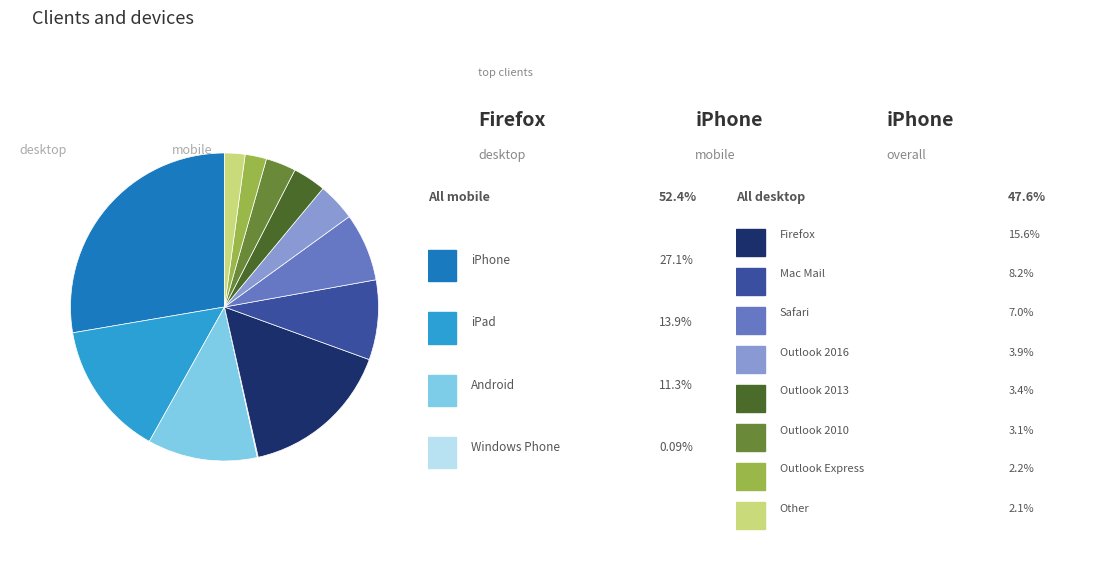

Is there a majority slice in this chart?

No